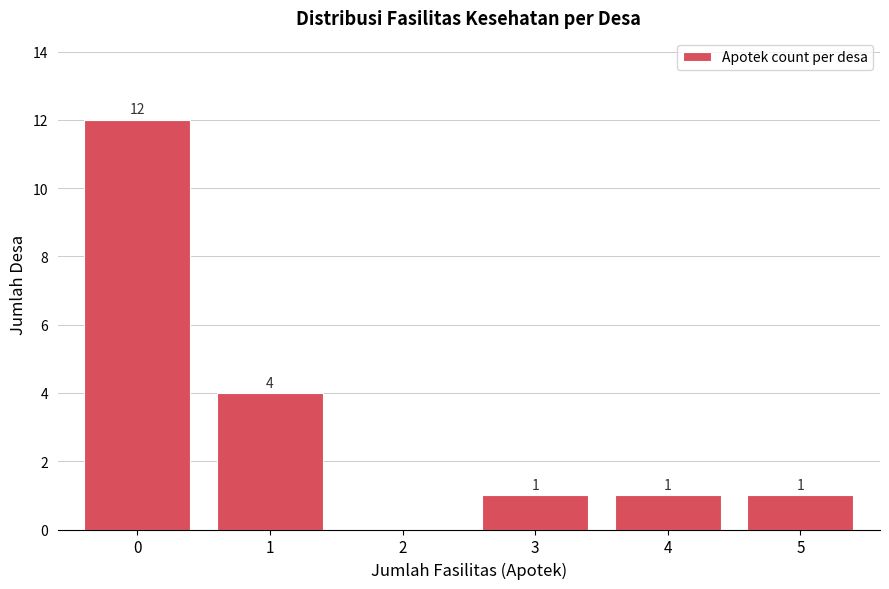

Reading right to left, what are all the values shown in this chart?

5=1	4=1	3=1	2=0	1=4	0=12